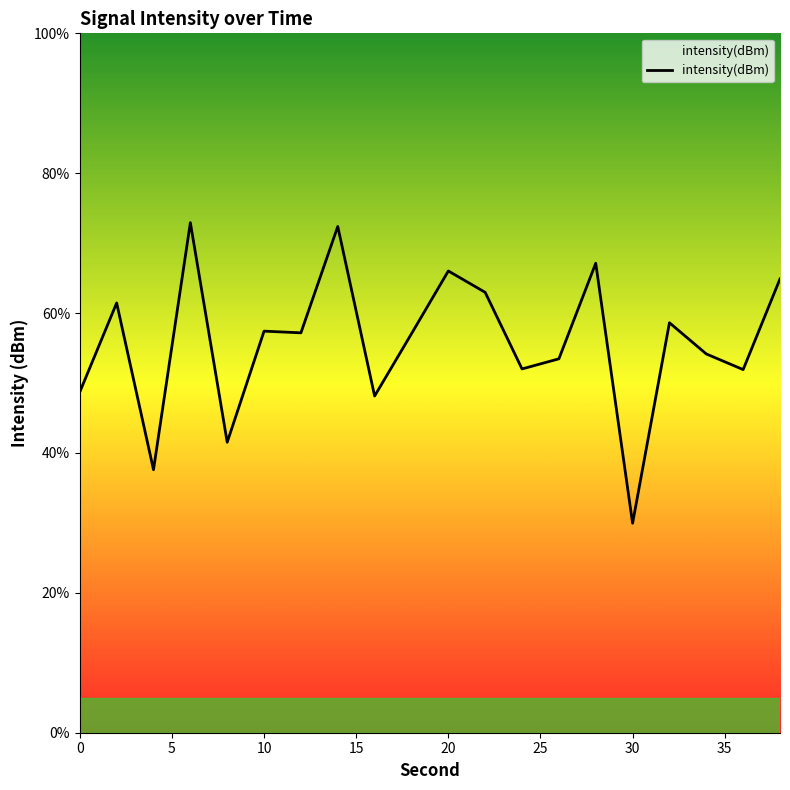

What is the difference between the maximum and minimum values?

43.0